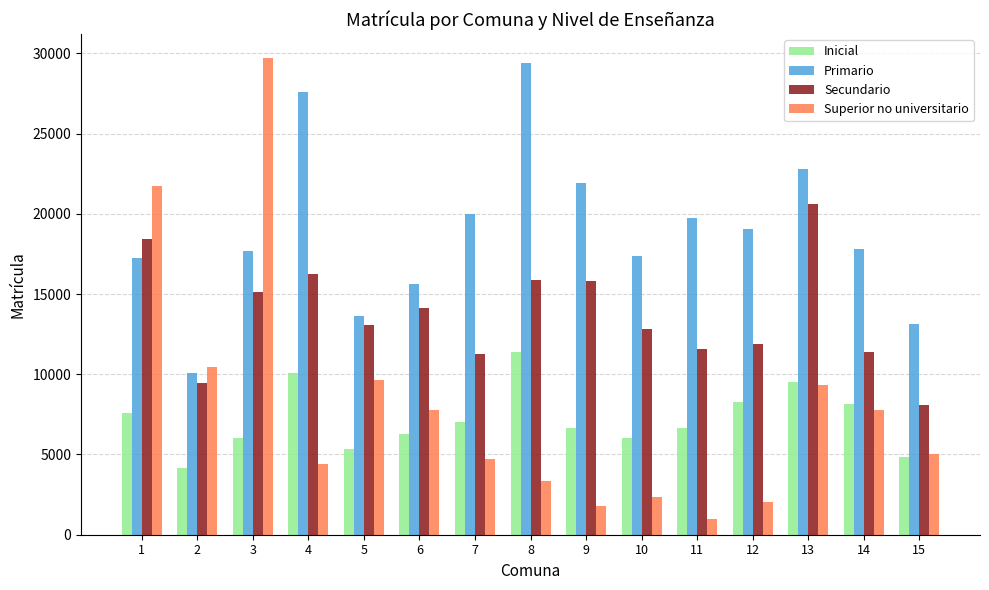

At which label does Superior no universitario first exceed 5020?

1